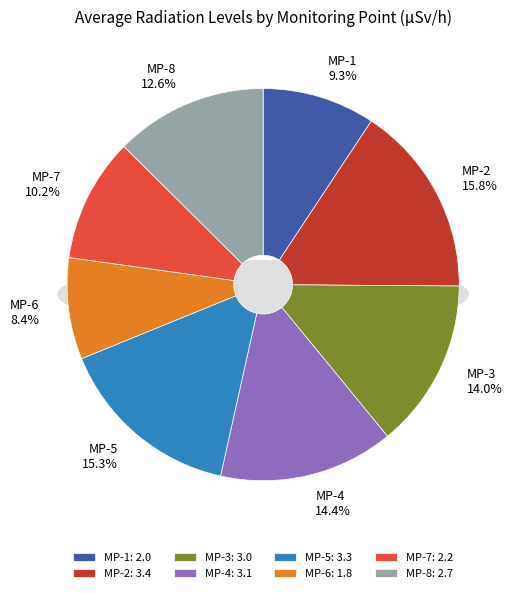

To the nearest percent, what portion does MP-7 represent?

10%